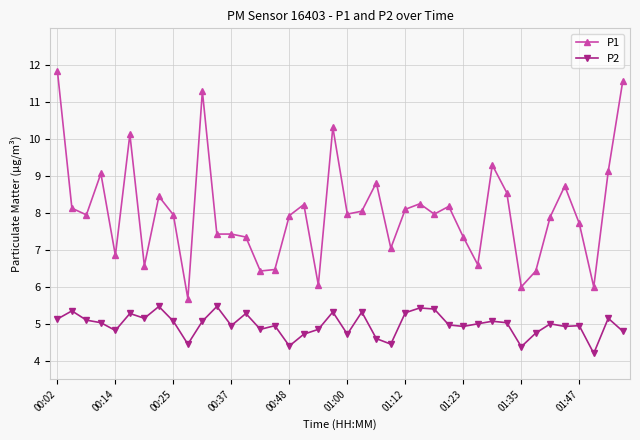

True or false: P1 has more than 0 points higher than both neighbors.

True